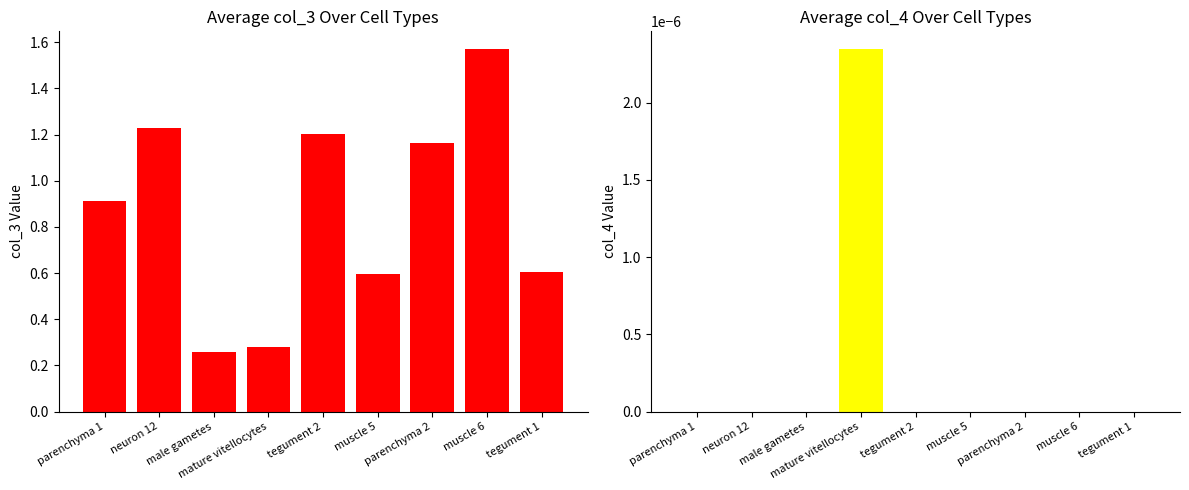

Between parenchyma 2 and parenchyma 1, which is larger?

parenchyma 2